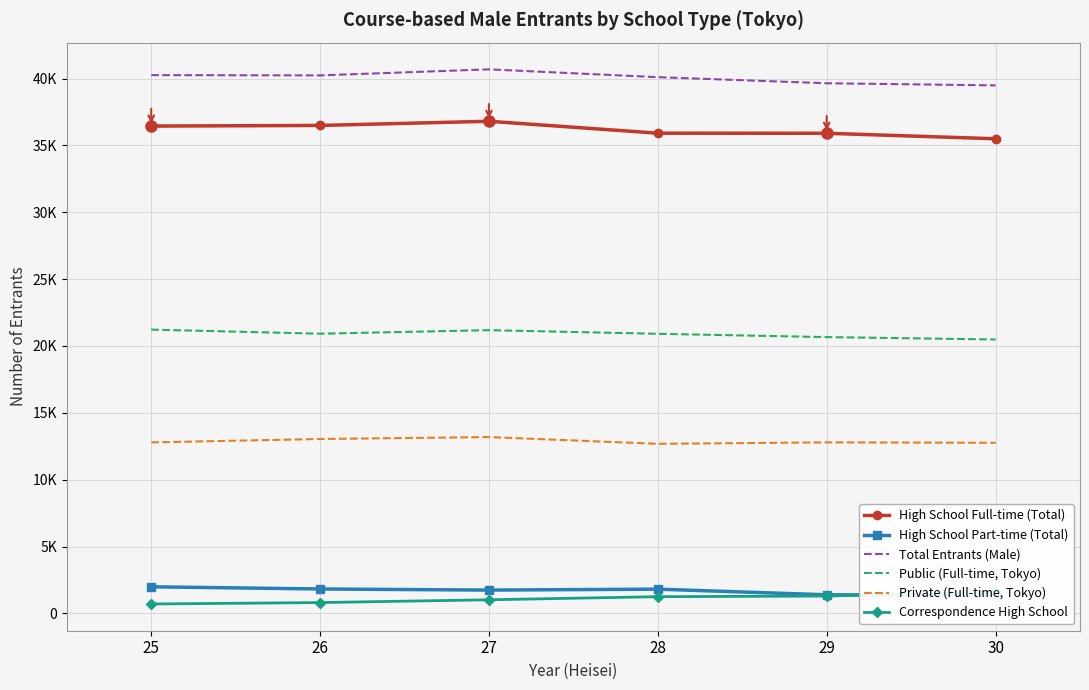

What is the average value of the Correspondence High School series?

1111